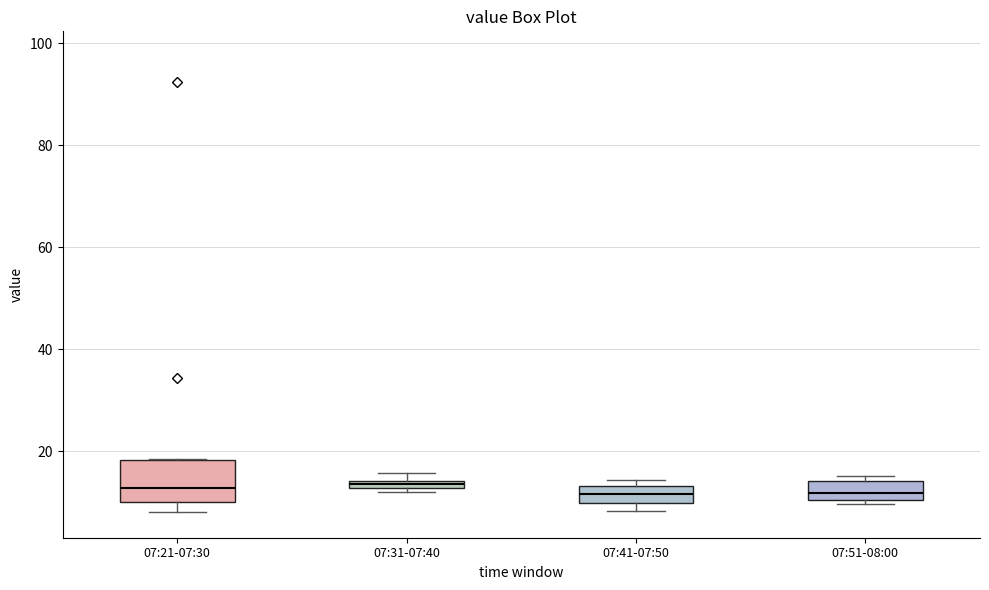

Which box is the tallest, from its lower edge to its upper edge?

07:21-07:30